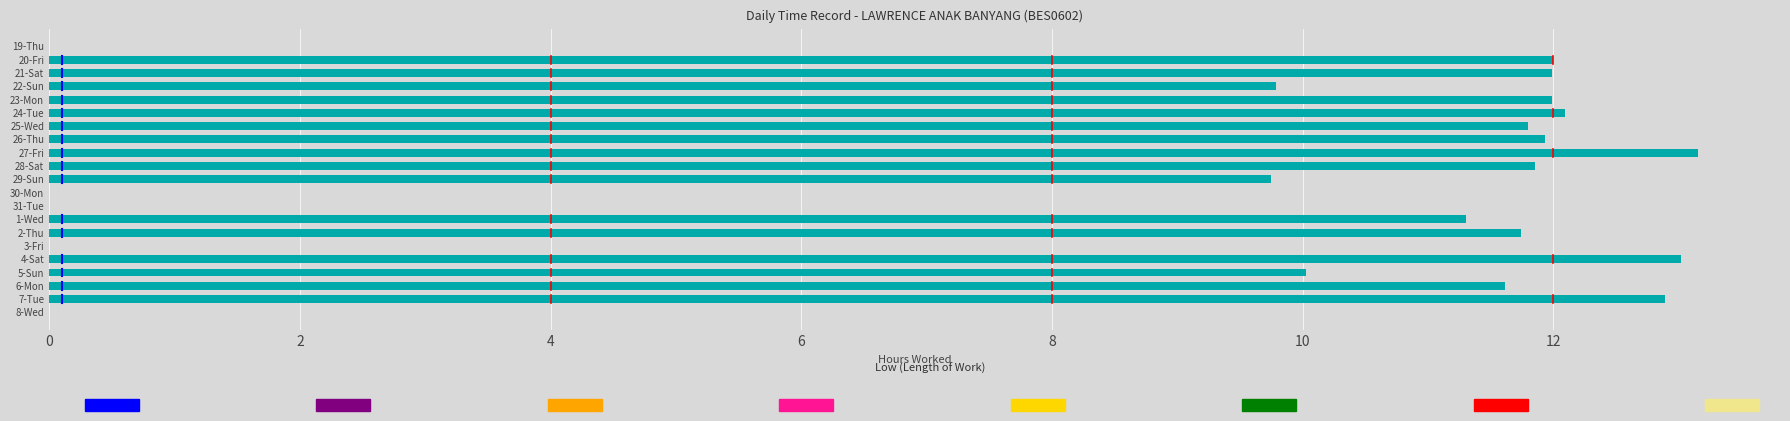

How many values exceed 11?

13